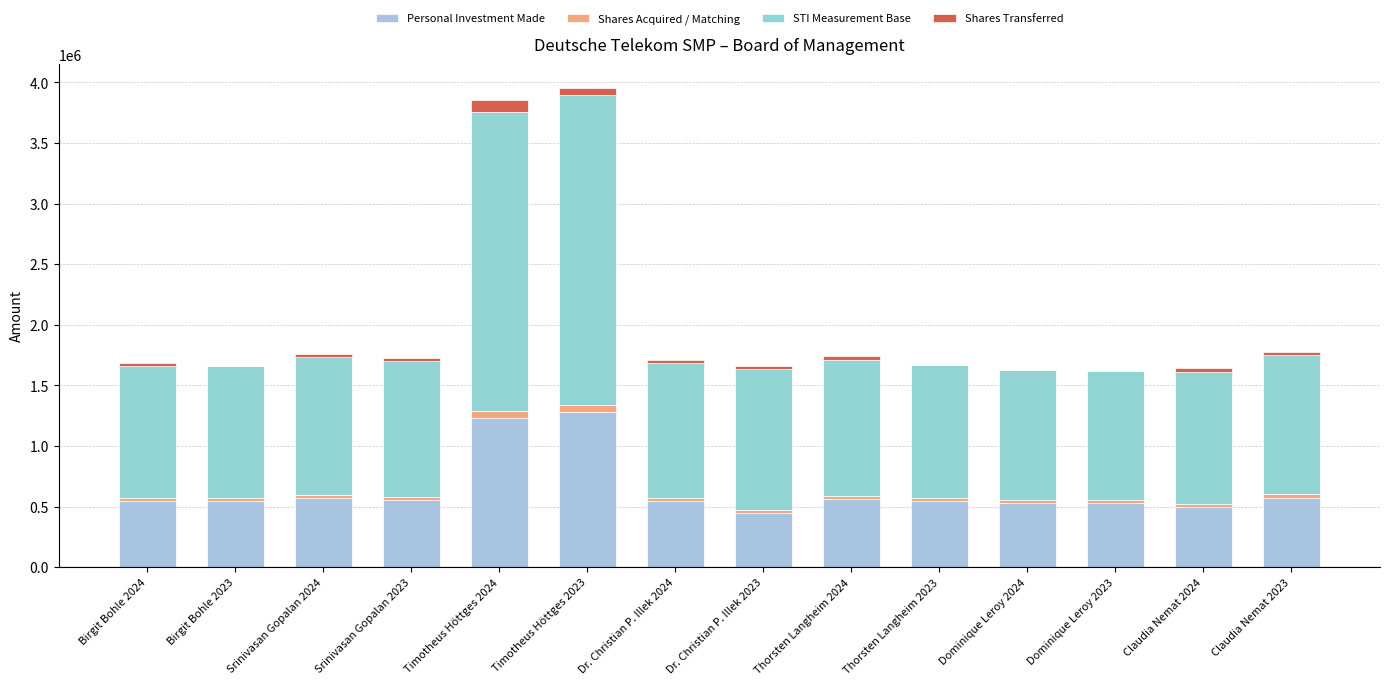

Are the bars horizontal?

No